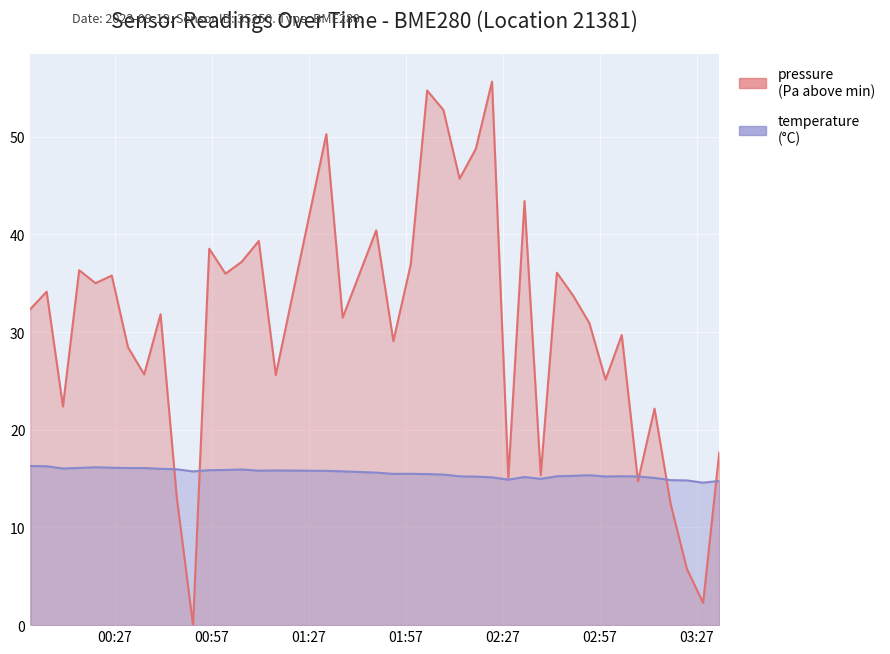

Where is the first local minimum for temperature?

2023-09-19T00:10:54